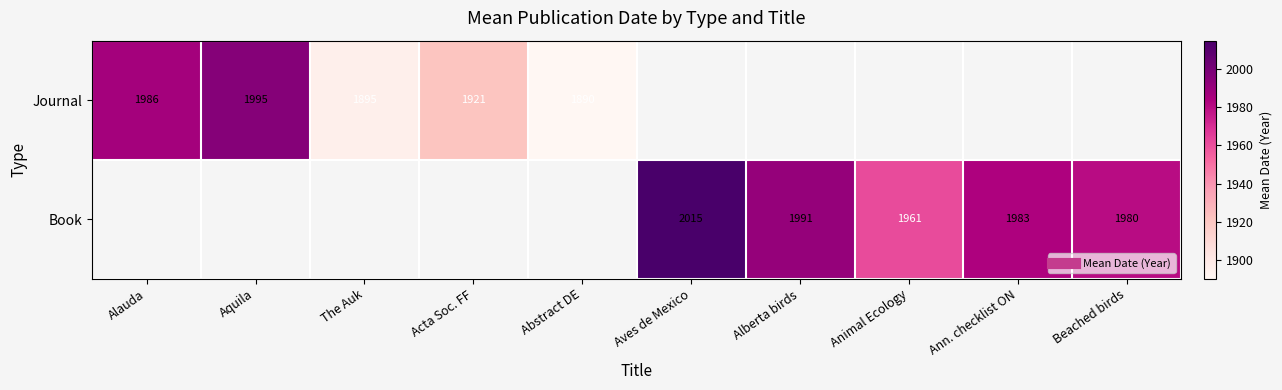

True or false: Book has a value of 1961.0 at Animal Ecology.

True